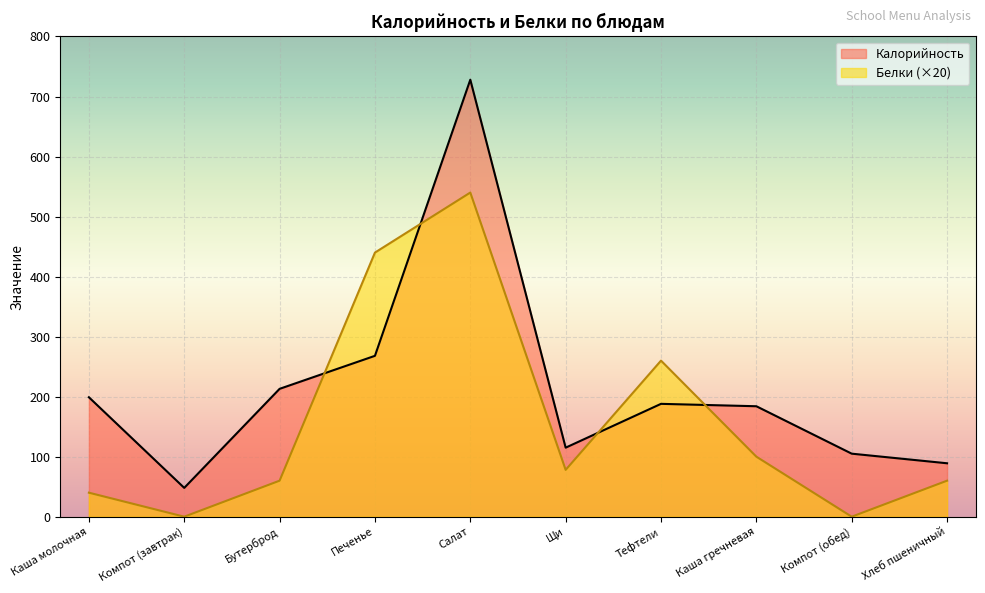

In Калорийность, how many points are lower than both neighbors (excluding endpoints)?

2